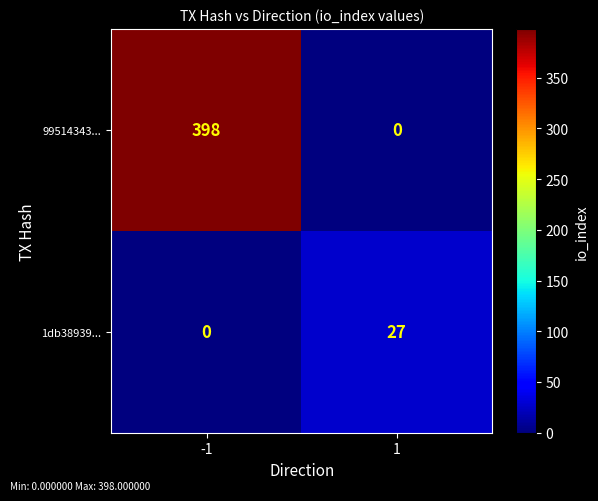

What is the difference between the maximum and minimum values in the 1db38939... series?

27